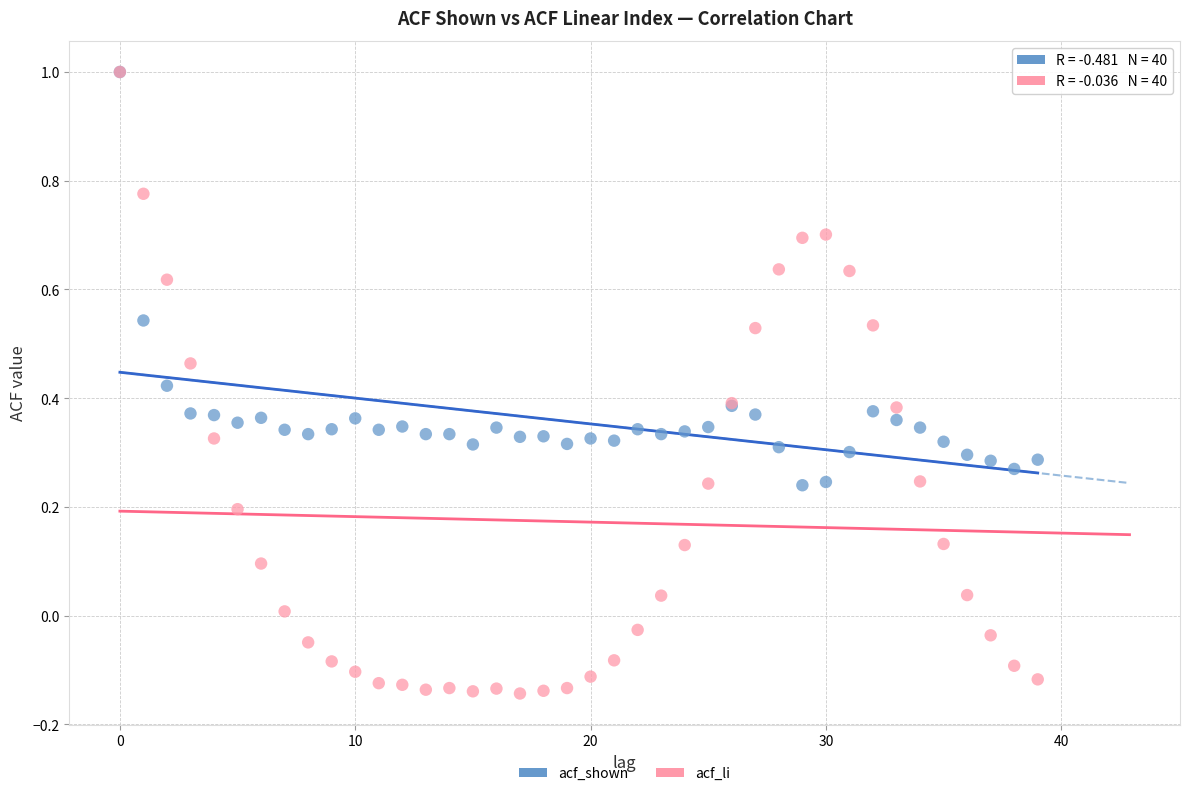

What are all the series names shown in the legend?

acf_shown, acf_li